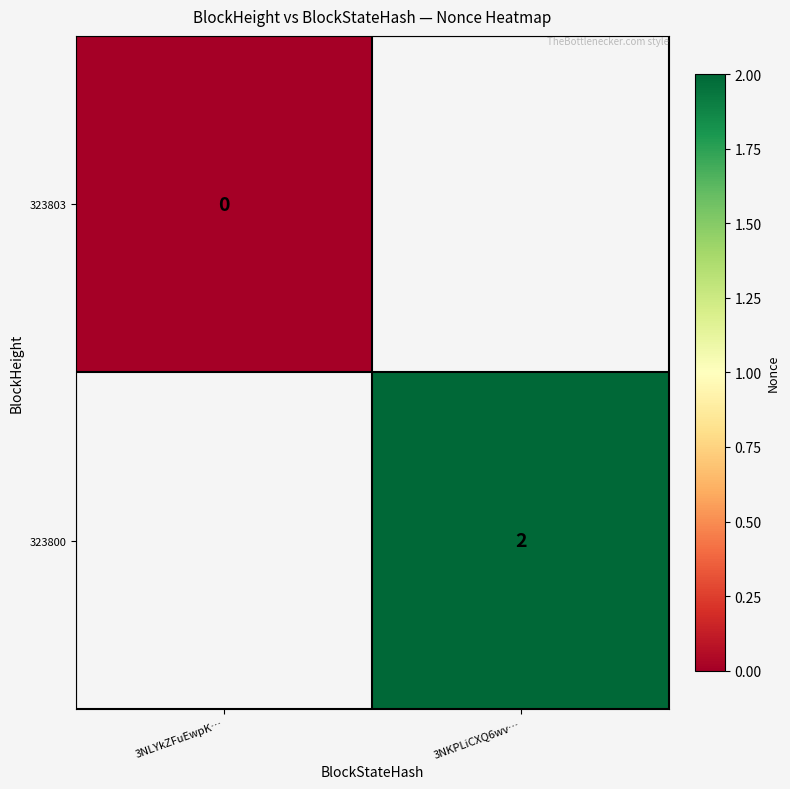

The 323800 series shows 2 at 3NKPLiCXQ6wv…. True or false?

True